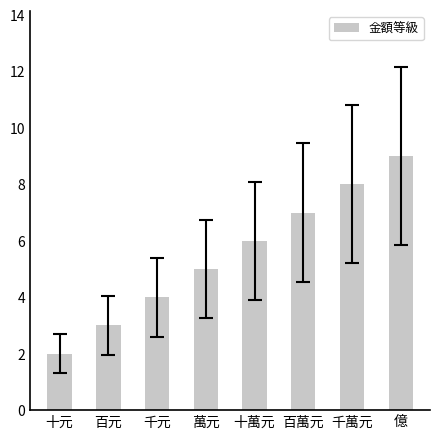

What is the value of the 4th bar from the left?

5